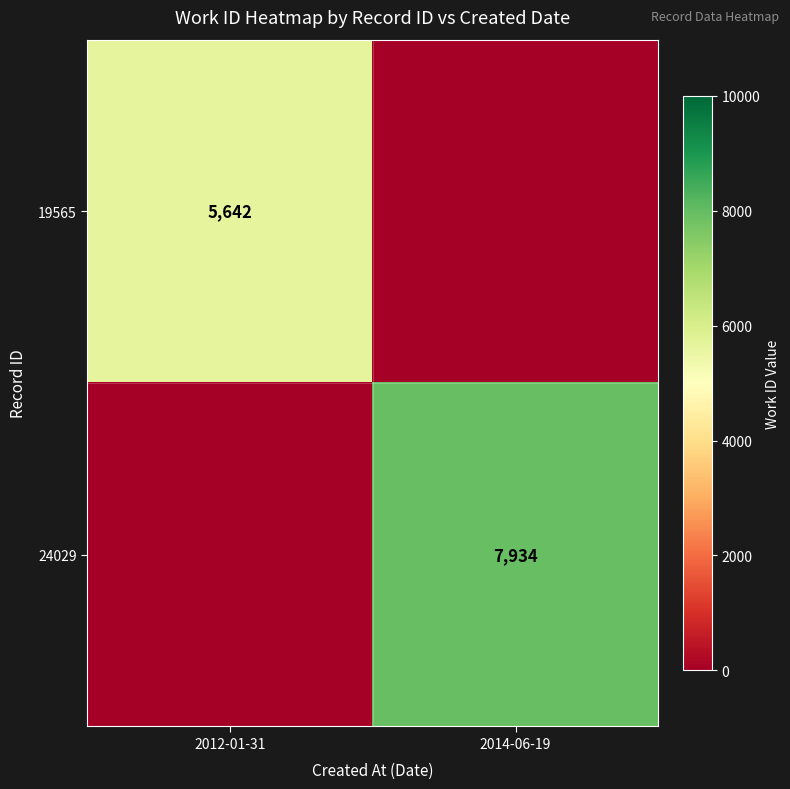

How many series are shown in this chart?

2